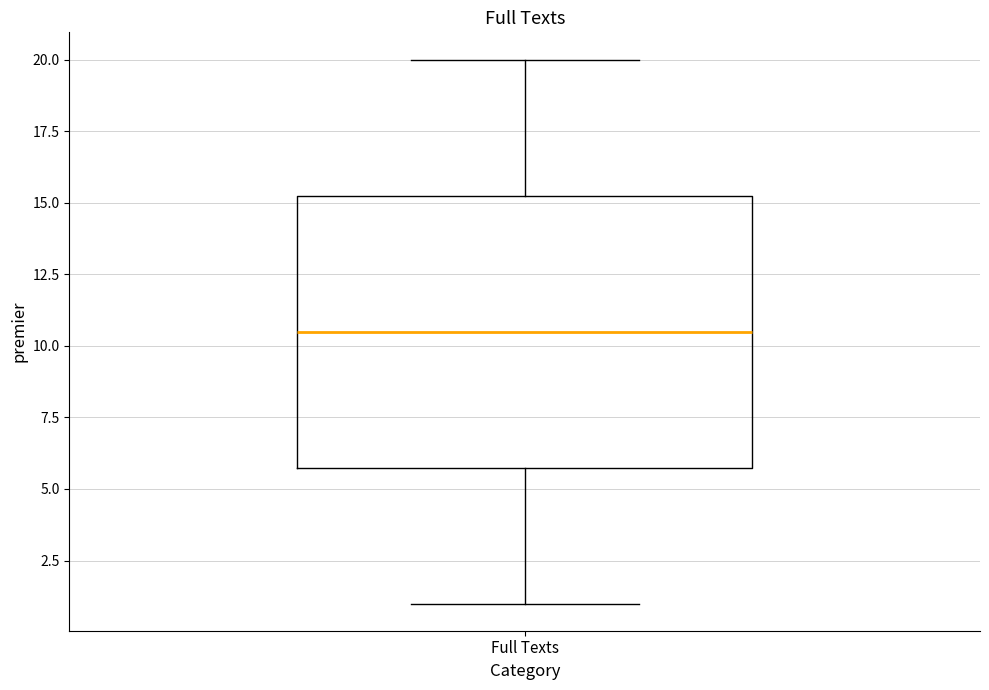

Where does the median line of the box for Full Texts sit on the y-axis? The values are not printed on the chart, so give them approximately, as read against the axis.

10.5